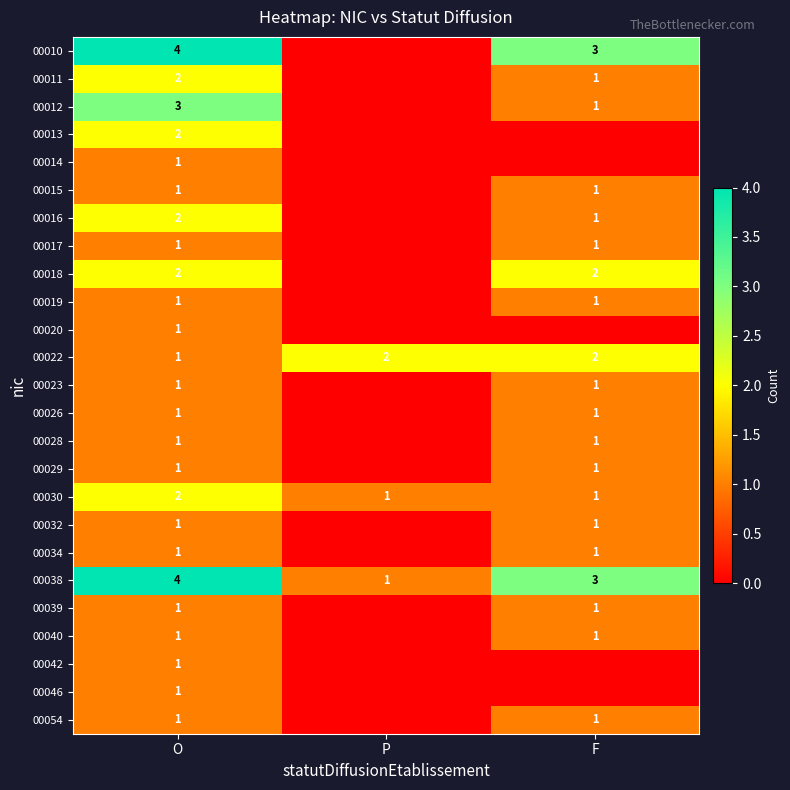

What is the maximum value for 00038?

4